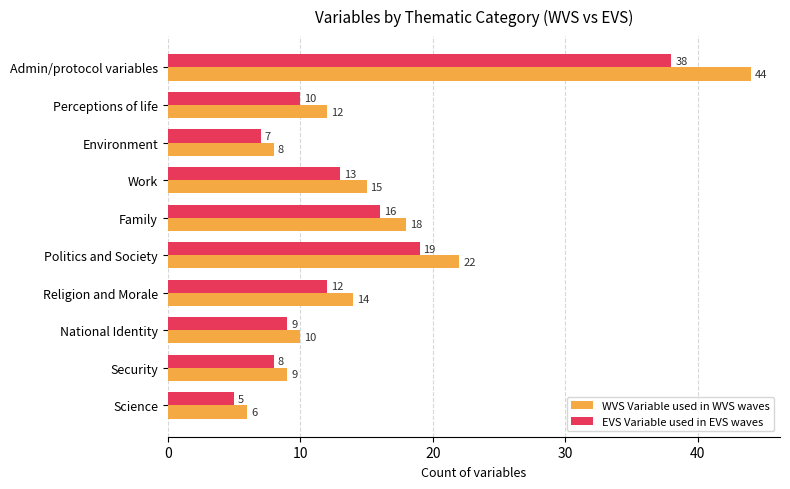

At National Identity, list the series in order from largest to smallest.

WVS Variable used in WVS waves, EVS Variable used in EVS waves